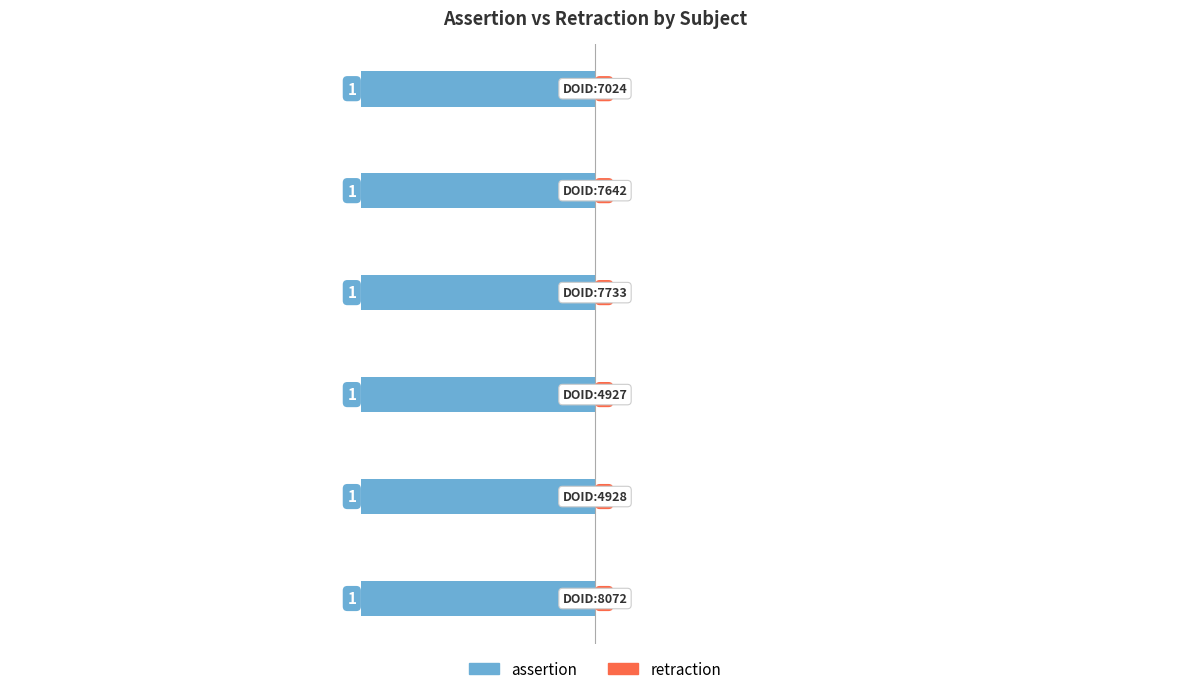

How many bars are there in each group?

2